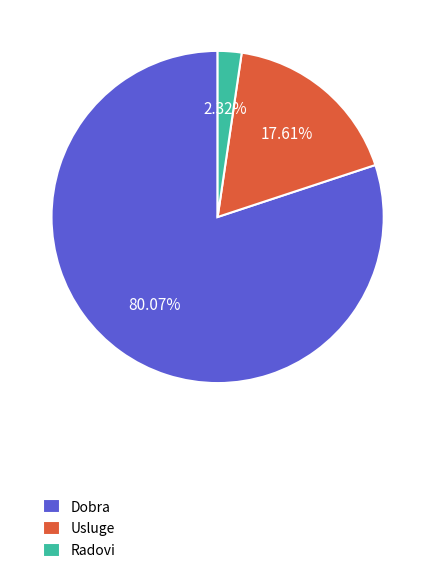

Which slice is the smallest?

Radovi